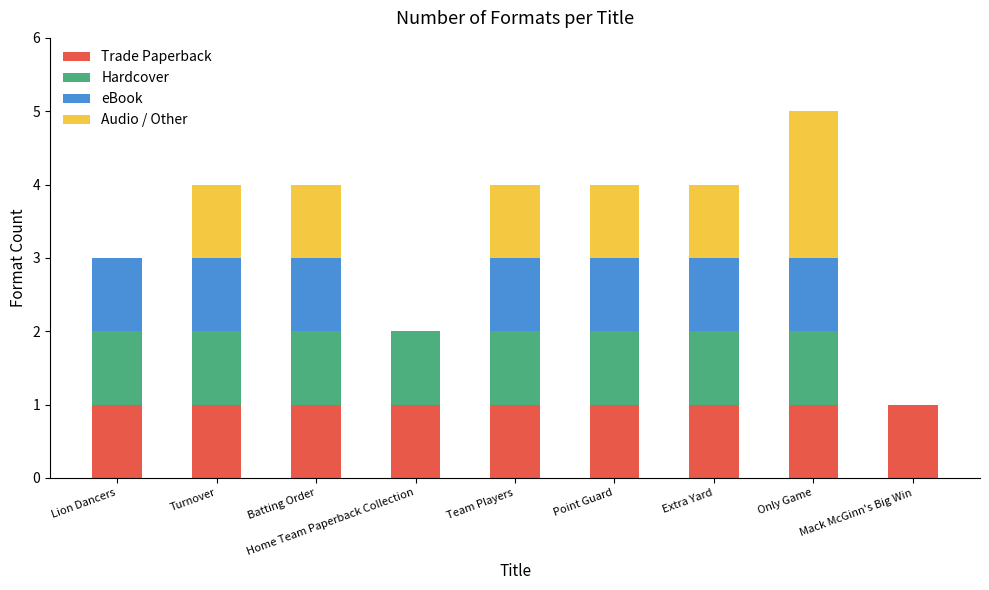

At which category is the sum across all series the highest?

Only Game